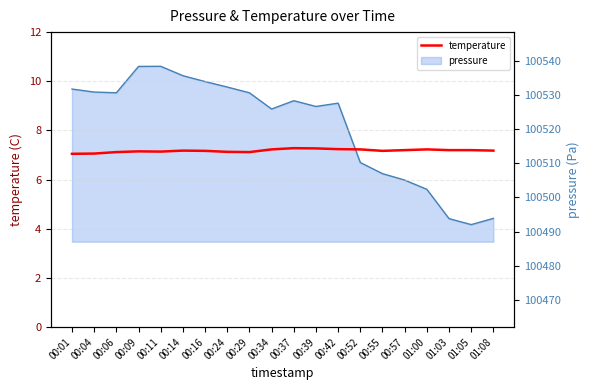

At which label does pressure line first exceed 100528?

00:01